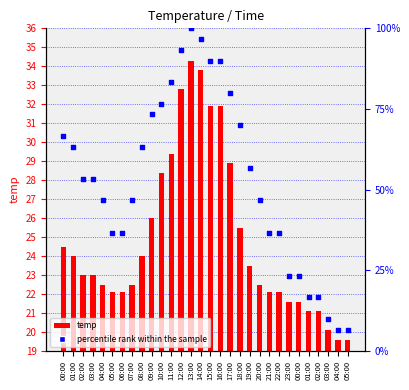

At which category is the sum across all series the highest?

13:00